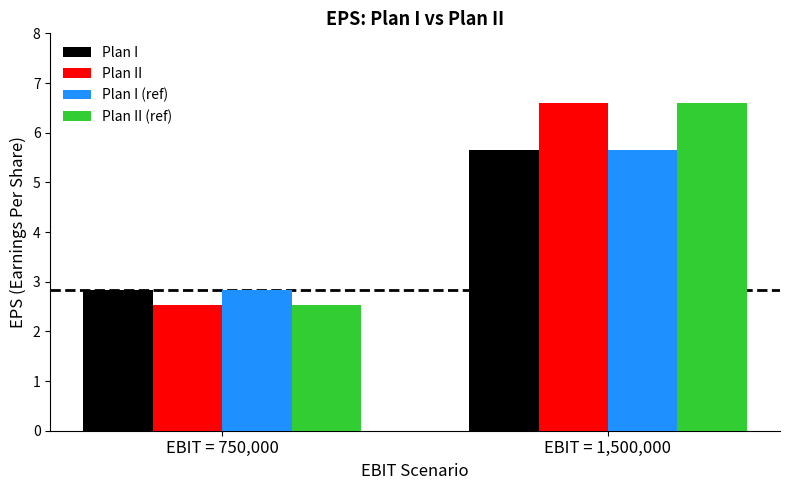

Reading left to right, transcribe all the data shown in this chart.

Plan I: 2.8	5.7
Plan II: 2.5	6.6
Plan I (ref): 2.8	5.7
Plan II (ref): 2.5	6.6